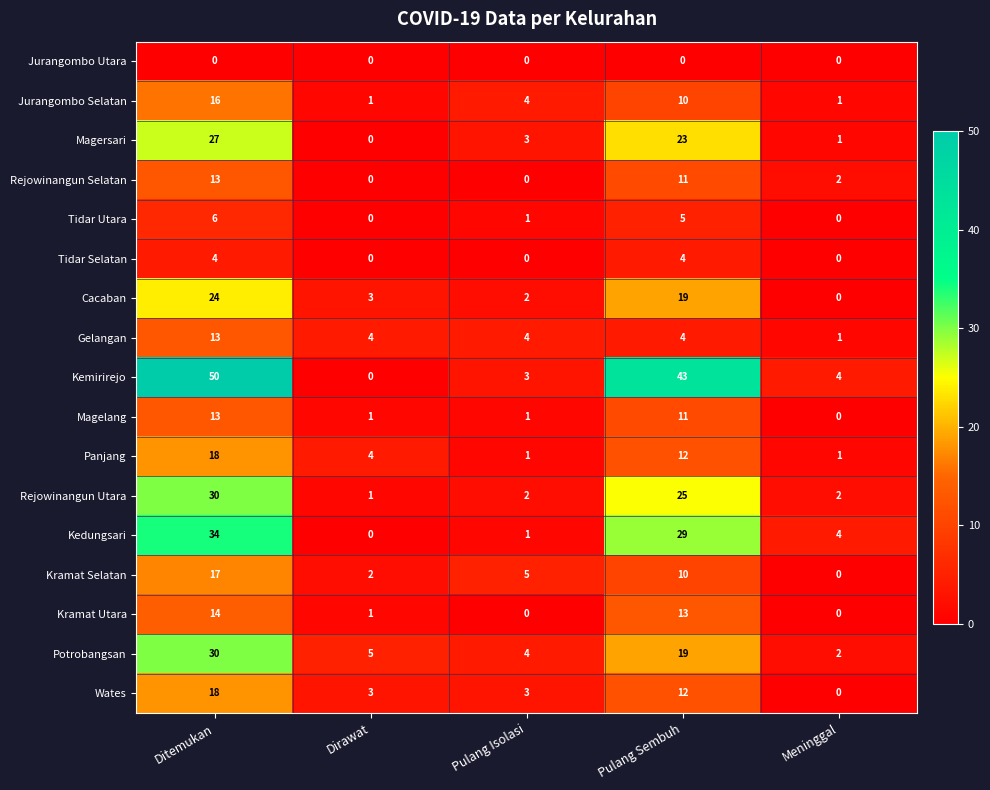

List the labels in order of Kemirirejo value, largest first.

Ditemukan, Pulang Sembuh, Meninggal, Pulang Isolasi, Dirawat